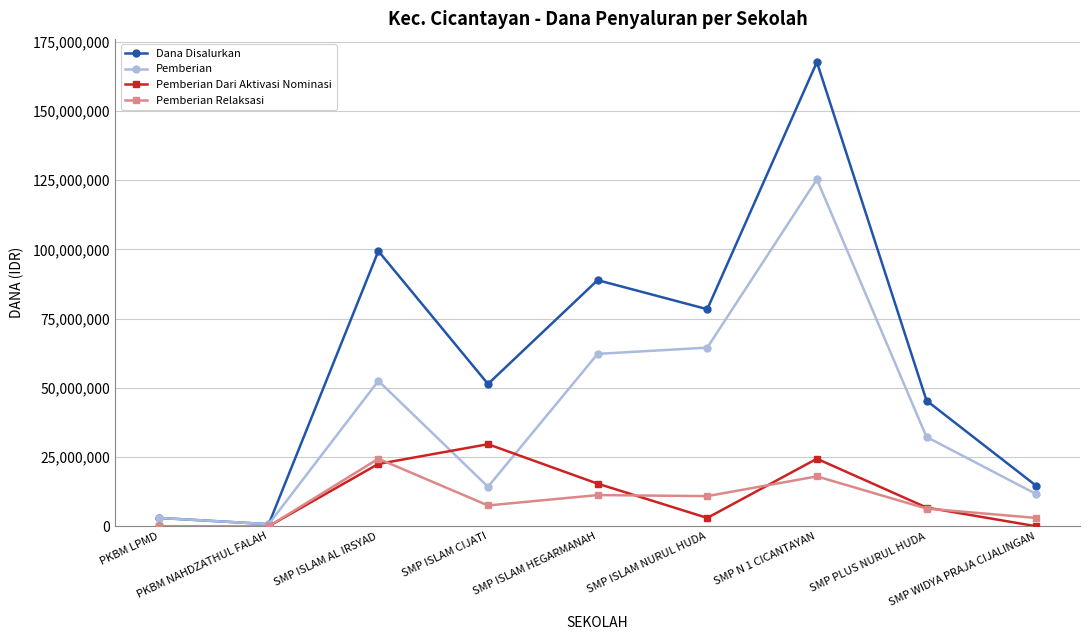

Is the value of Pemberian Dari Aktivasi Nominasi at SMP N 1 CICANTAYAN greater than the value of Dana Disalurkan at SMP ISLAM NURUL HUDA?

No